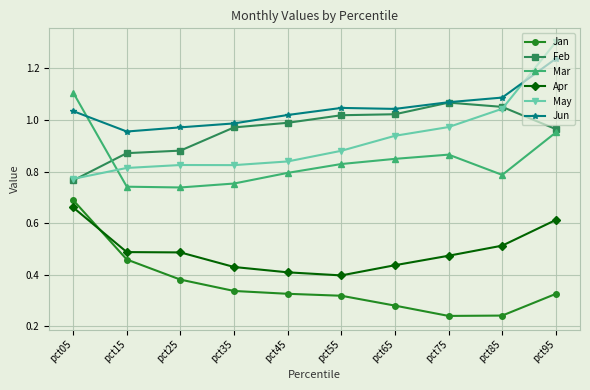

How many data points in Jun are less than 1?

3